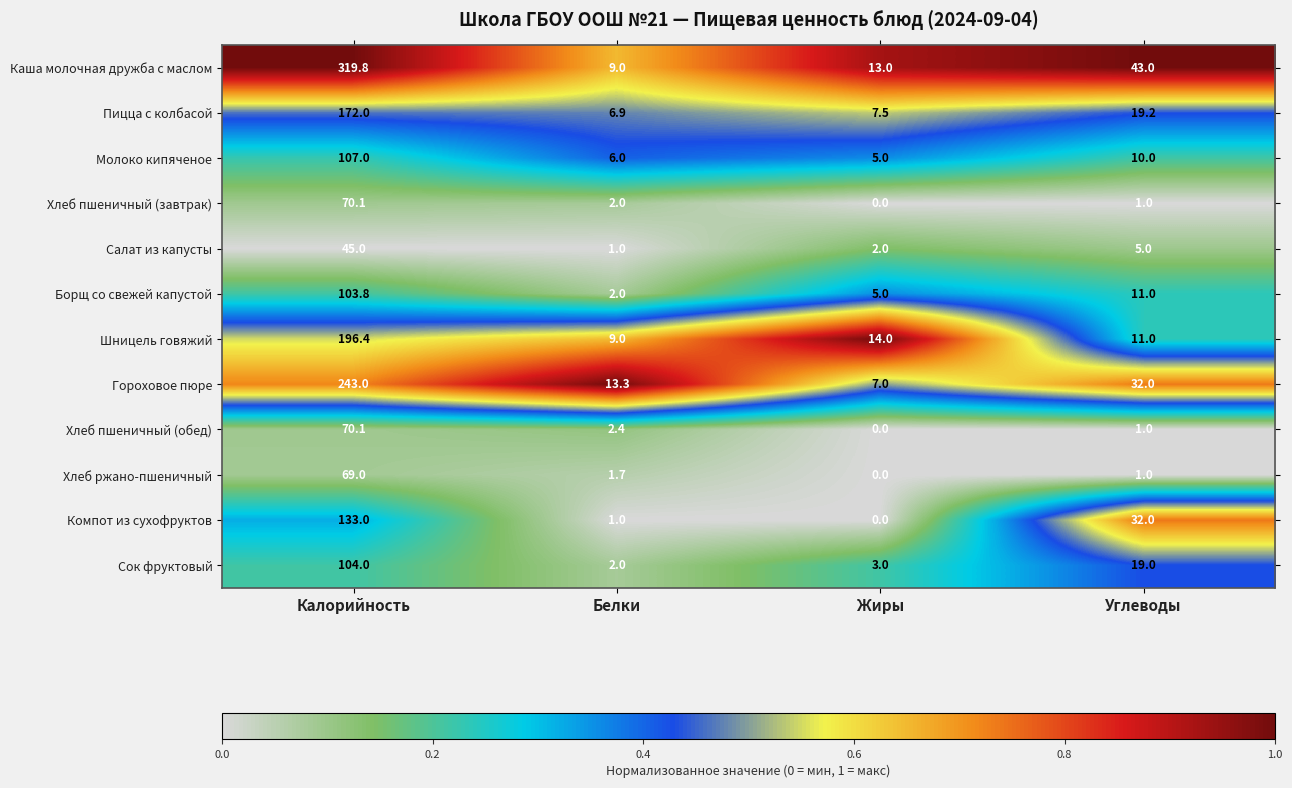

Read the Пицца с колбасой value at Белки.

6.9